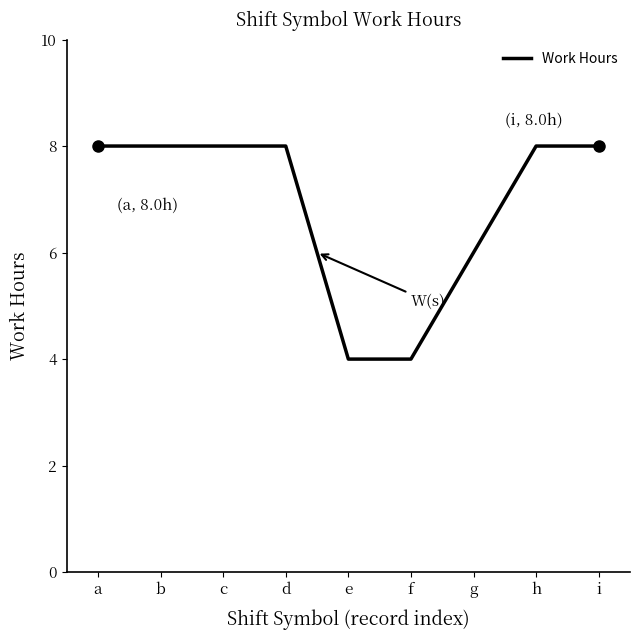

Reading right to left, list all the values displayed in this chart.

8.0	8.0	6.0	4.0	4.0	8.0	8.0	8.0	8.0